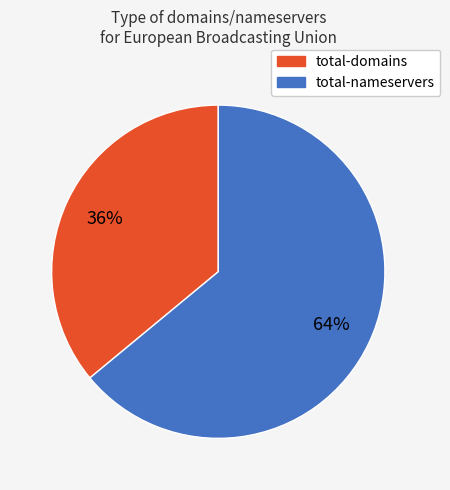

To the nearest percent, what is the average slice percentage?

50%